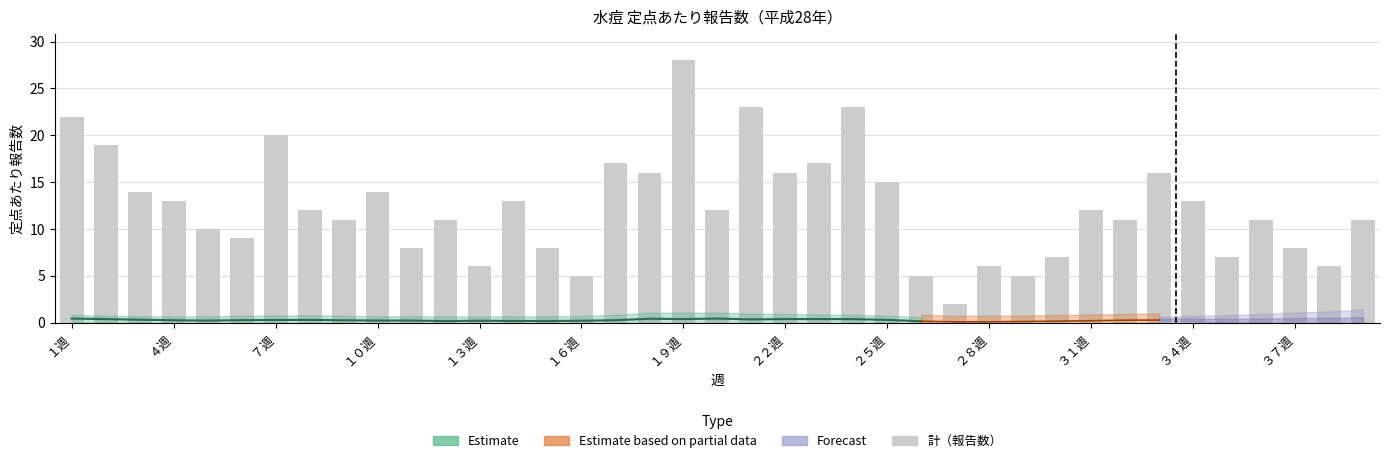

Does the chart contain any negative values?

No